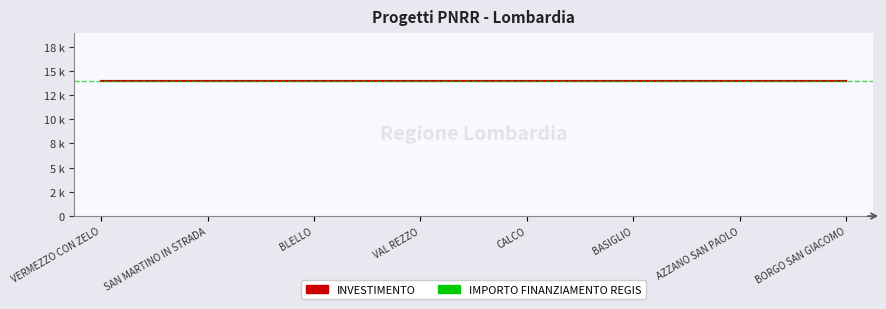

True or false: INVESTIMENTO and IMPORTO FINANZIAMENTO REGIS cross at least once.

False